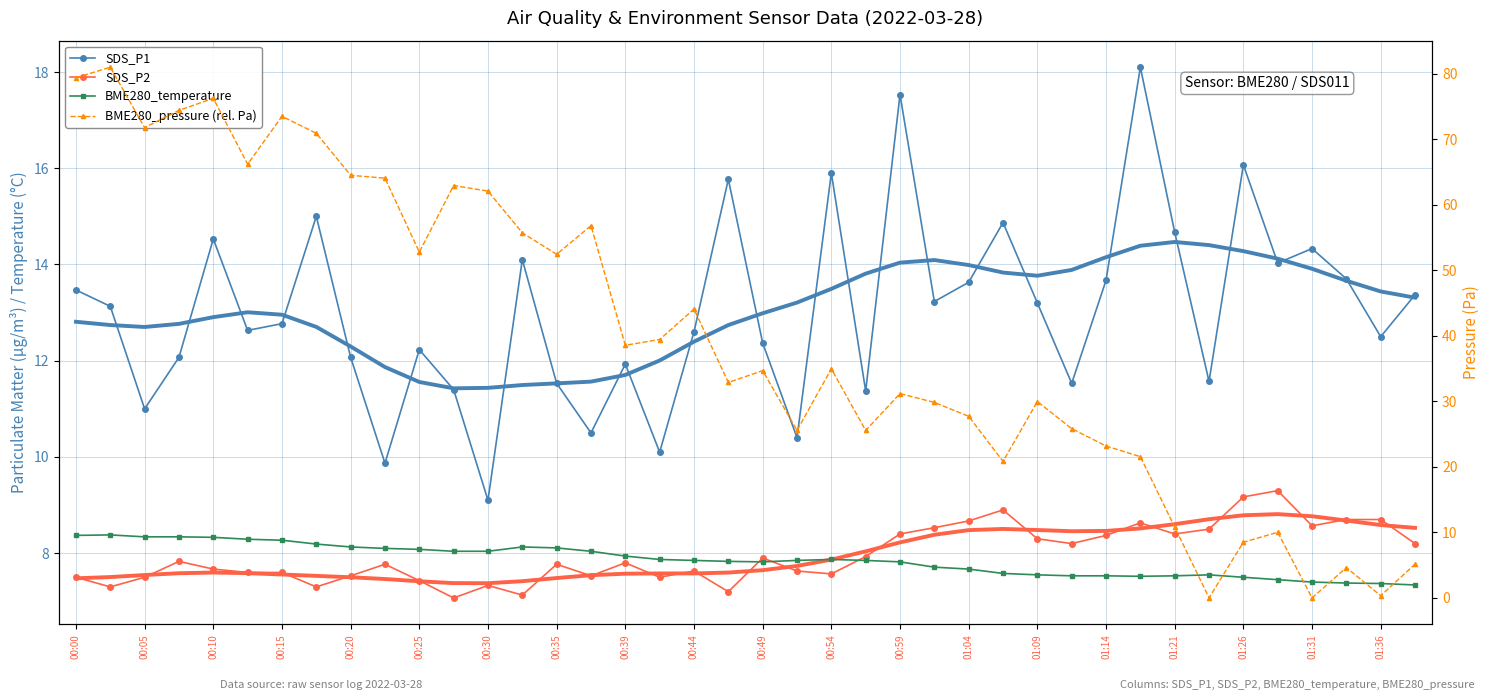

Is the value of BME280_temperature at 27 greater than the value of SDS_P2 at 31?

No